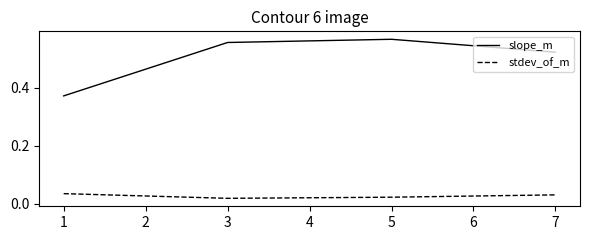

At 5, list the series in order from smallest to largest.

stdev_of_m, slope_m